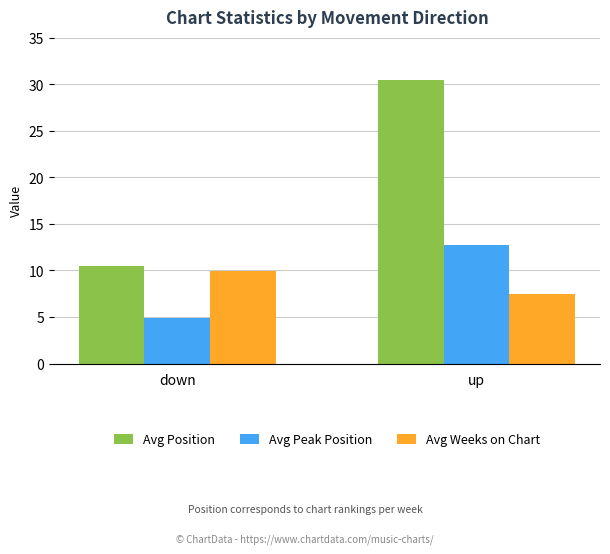

What is the lowest value of the Avg Position series?

10.5